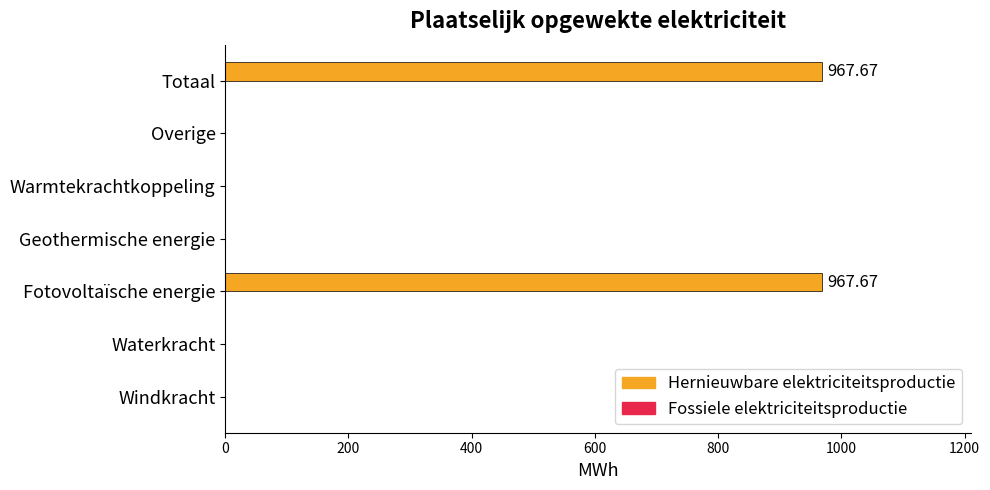

Which has a higher value, Fotovoltaïsche energie or Warmtekrachtkoppeling?

Fotovoltaïsche energie